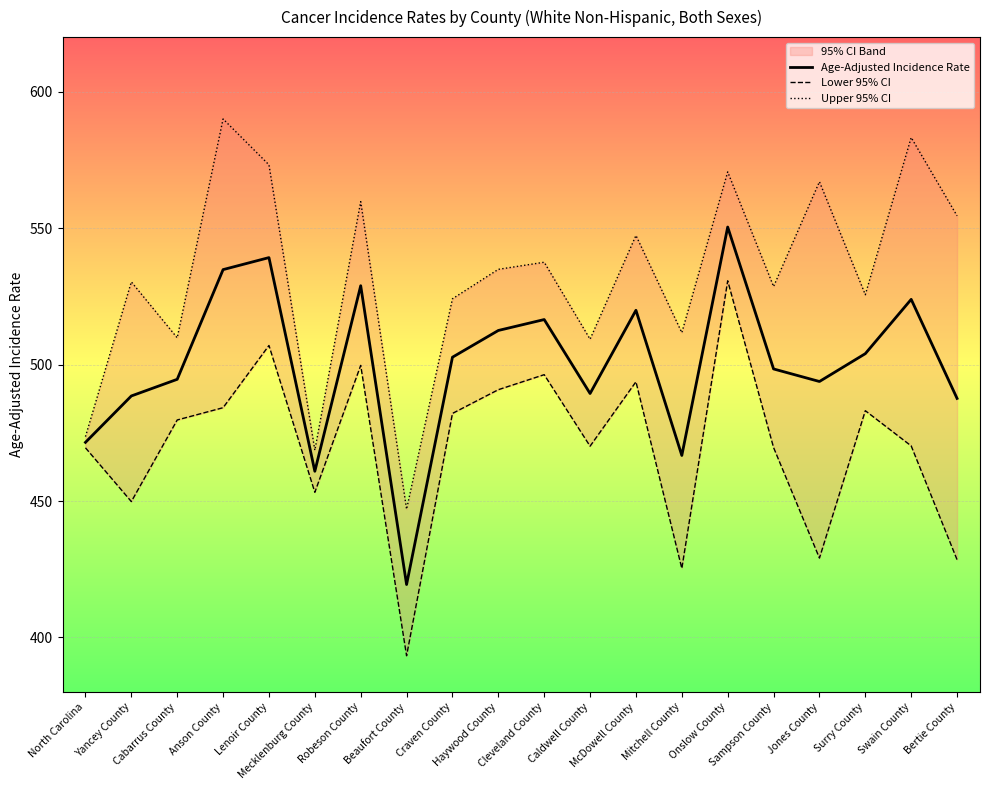

What is the value of the Lower 95% CI point at the 12th from the left?

470.1